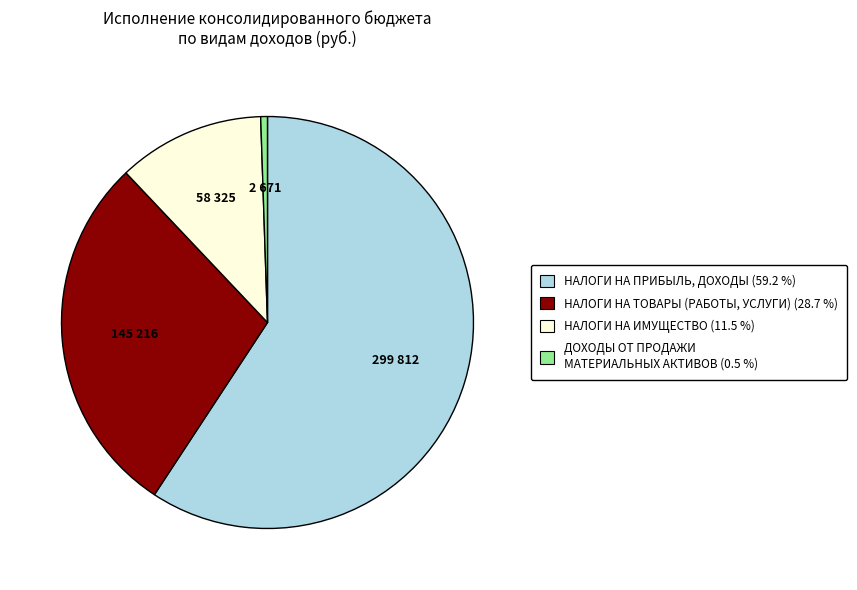

What is the largest slice in the pie chart?

НАЛОГИ НА ПРИБЫЛЬ, ДОХОДЫ (59.2 %)